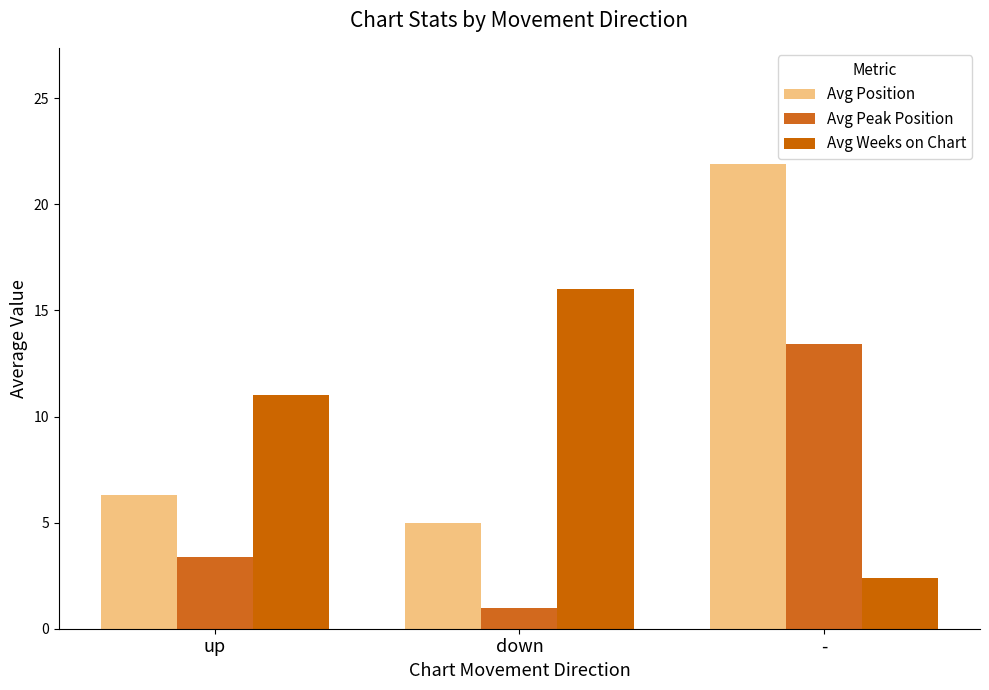

Is the value of Avg Weeks on Chart at up greater than the value of Avg Peak Position at down?

Yes